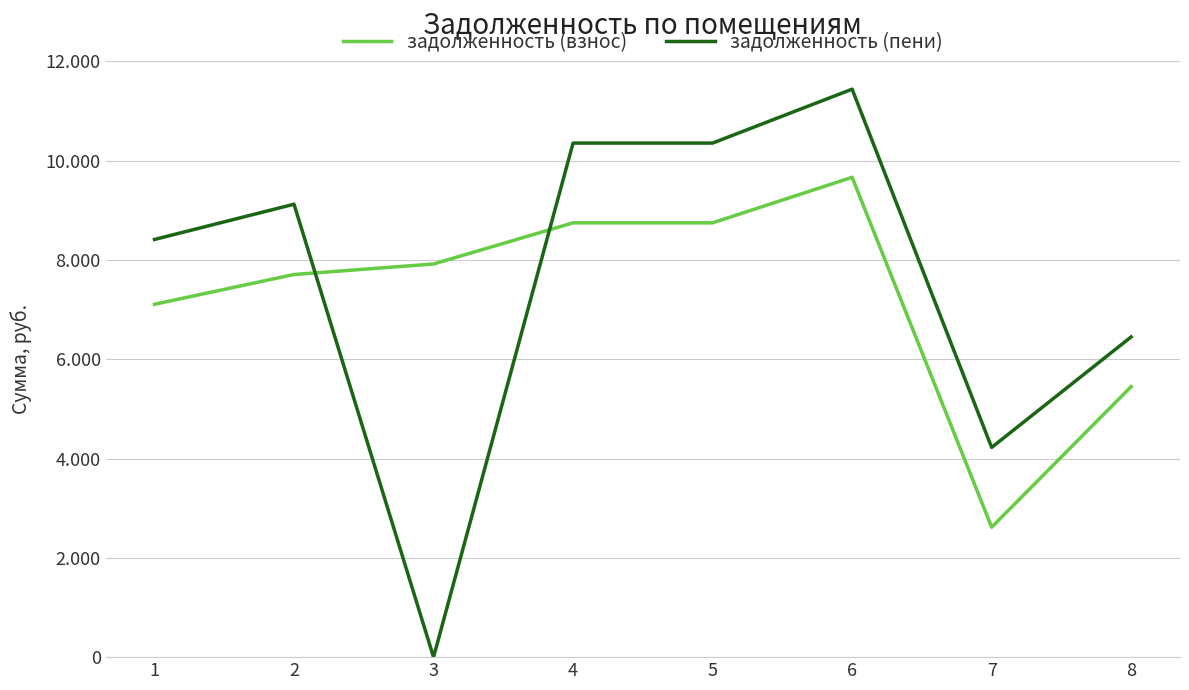

What is the value of the задолженность (взнос) point at the 4th from the left?

8749.4